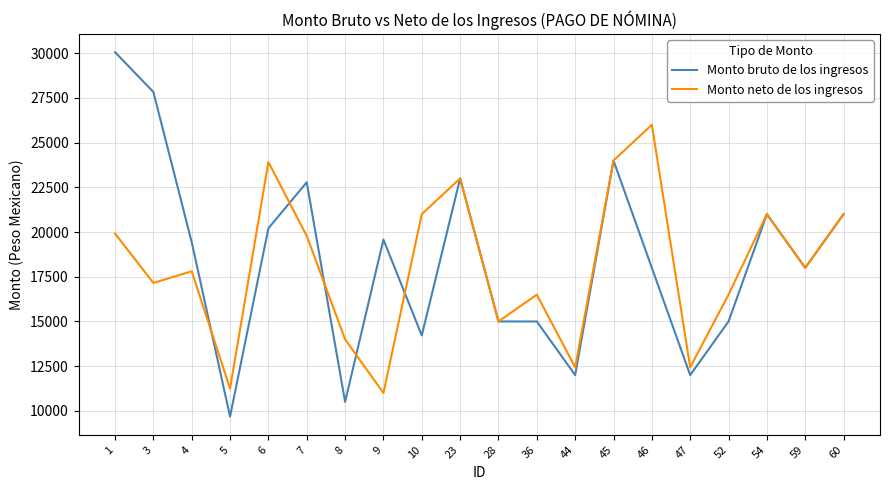

Which series has the widest spread of values?

Monto bruto de los ingresos